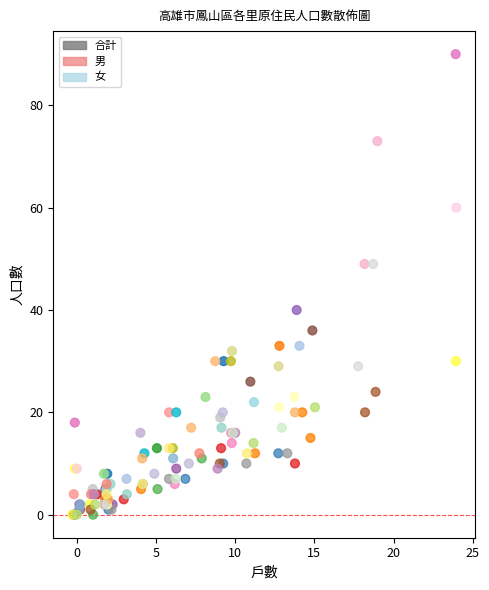

Which series contains the highest Y value?

合計